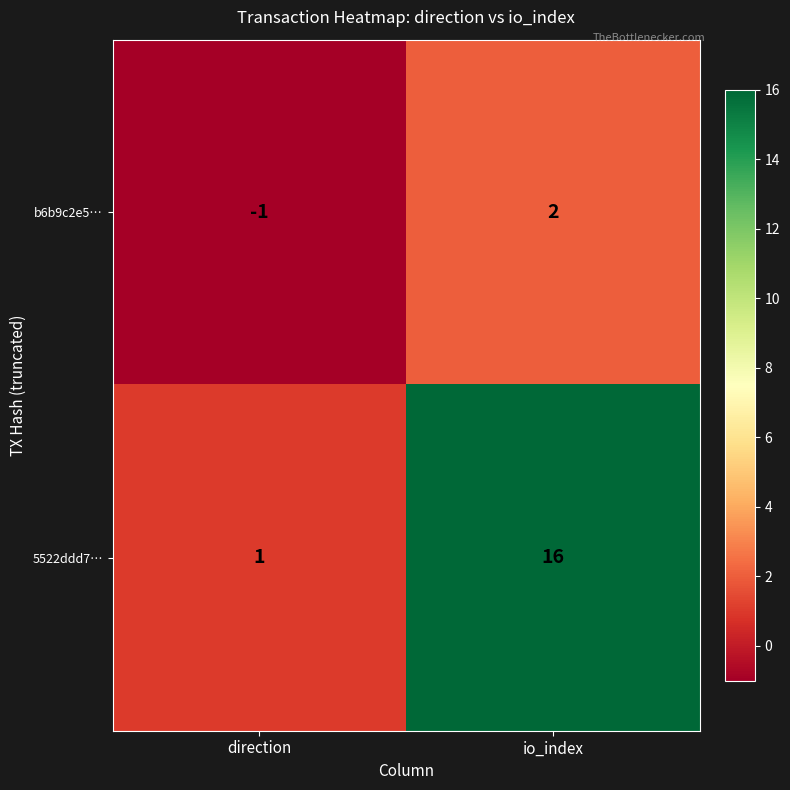

The value of b6b9c2e5… at io_index is 2. True or false?

True